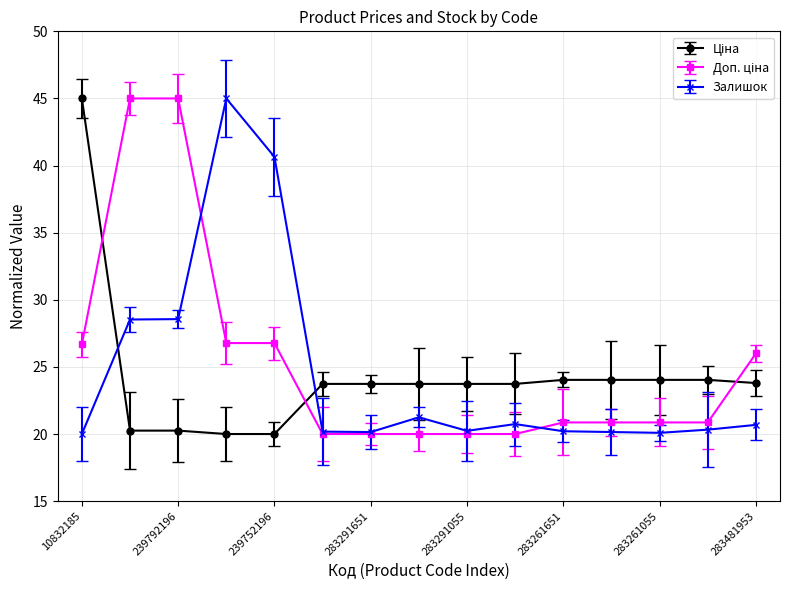

What is the value of the Залишок point at the 8th from the left?

21.2